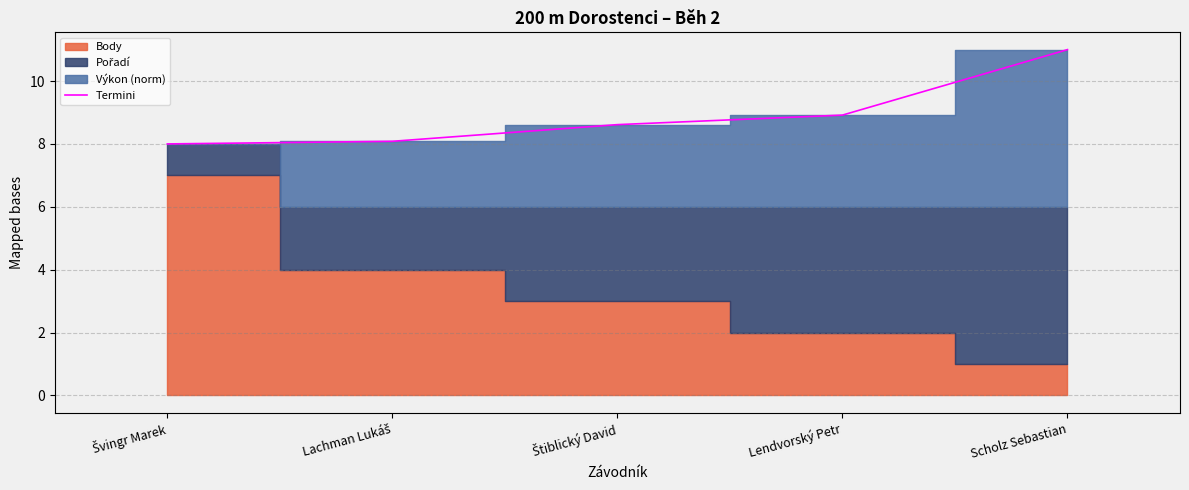

What is the label of the 5th point from the left?

Scholz Sebastian